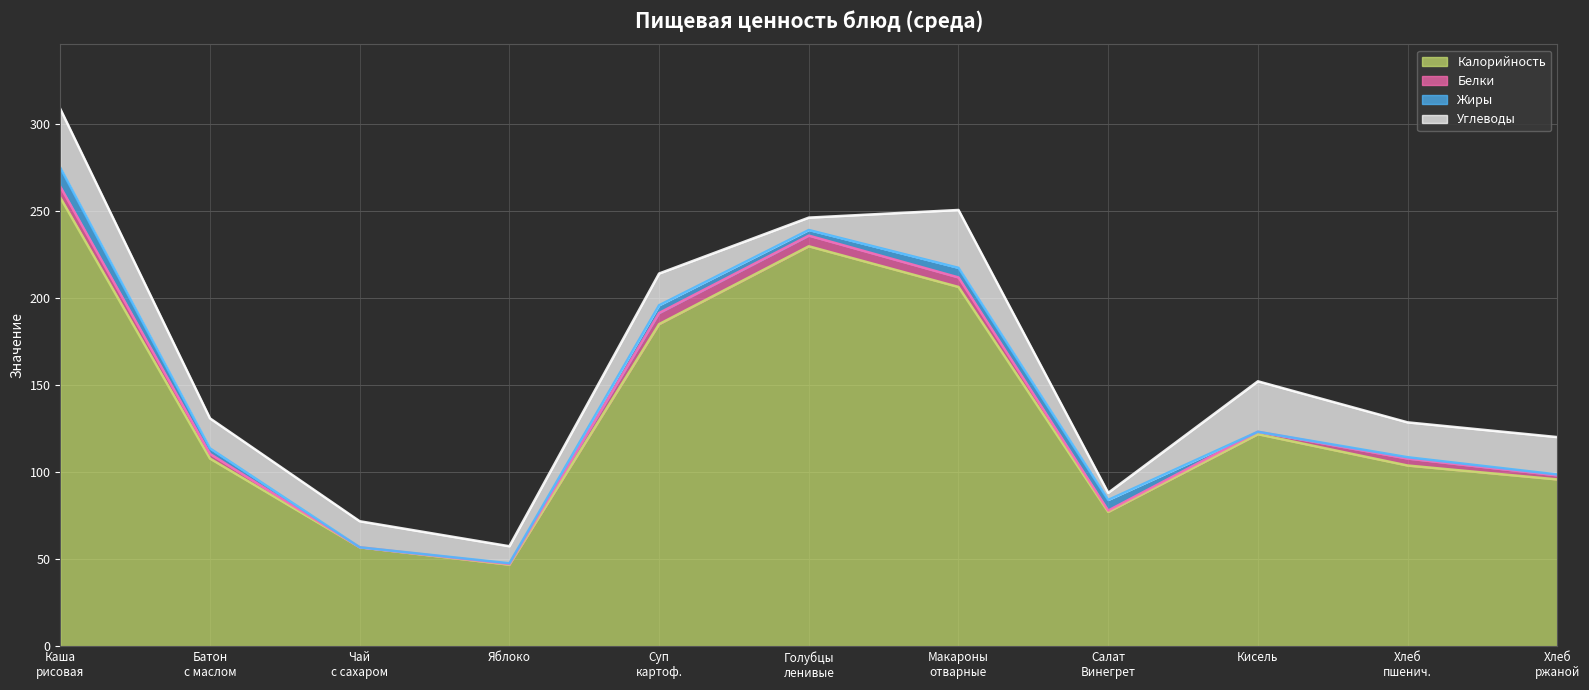

Where does the Калорийность series first go above 108?

Каша
рисовая